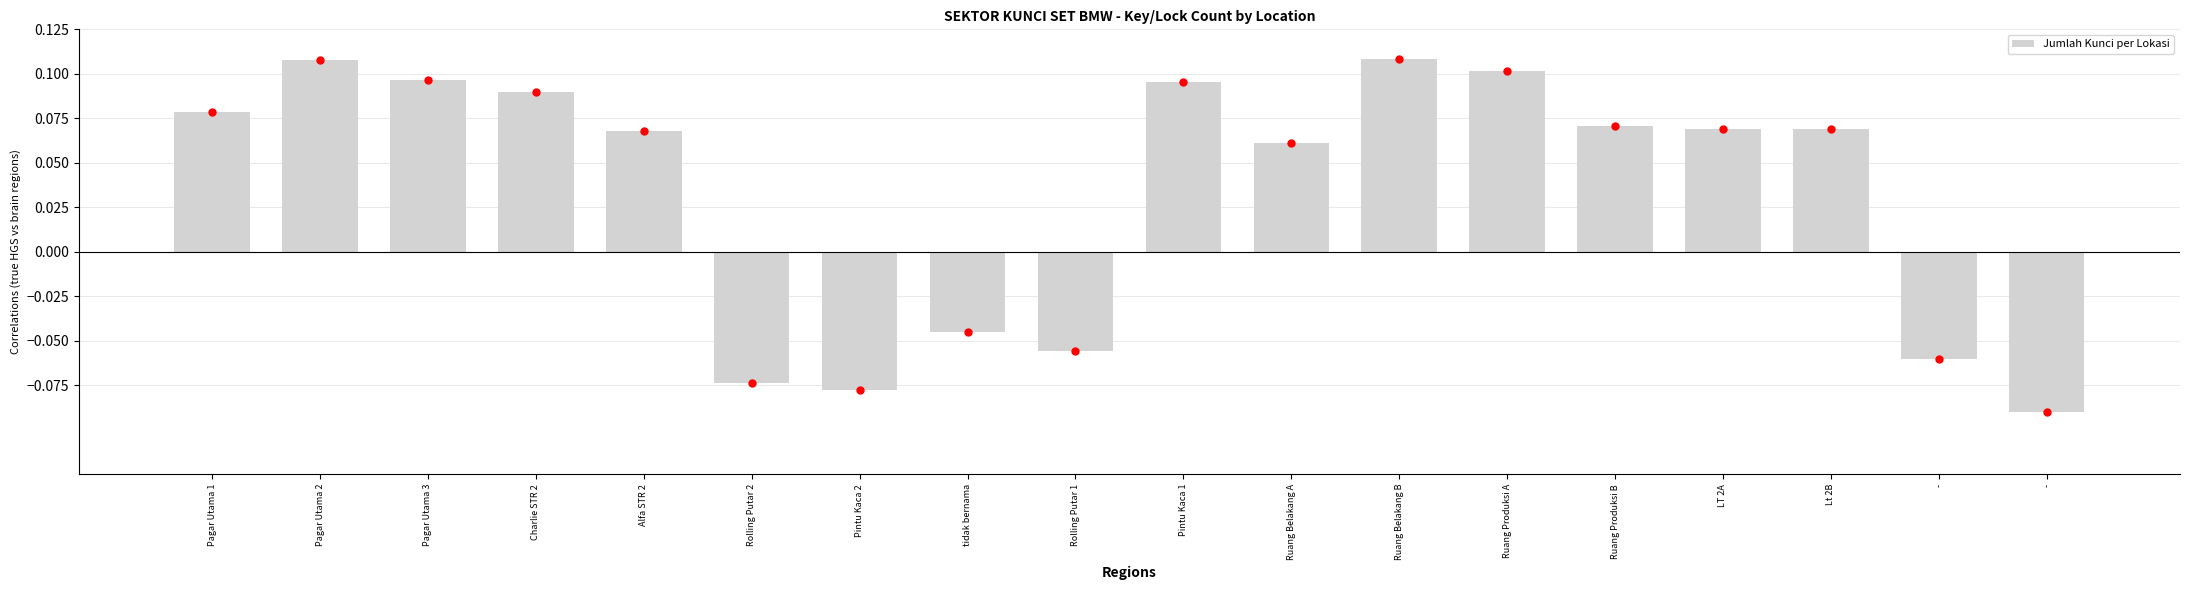

What is the change in value from Ruang Belakang B to -?

-0.2